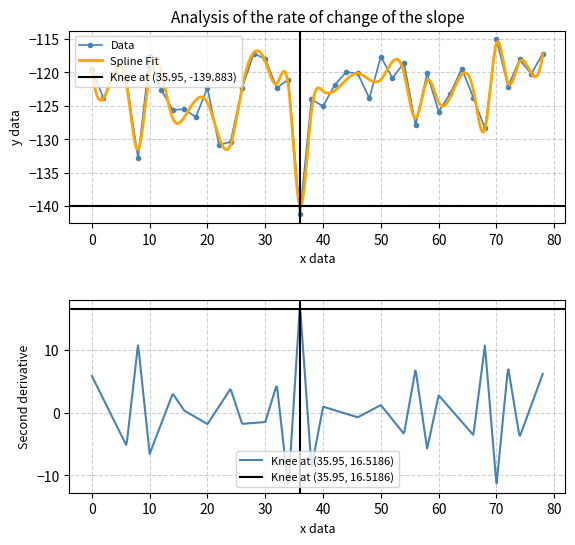

Reading left to right, transcribe all the data shown in this chart.

-119.5	-123.8	-120.0	-121.2	-132.8	-117.6	-122.6	-125.6	-125.5	-126.7	-122.3	-130.9	-130.3	-122.3	-117.2	-118.0	-122.3	-121.1	-141.2	-124.0	-125.1	-121.9	-119.9	-120.2	-123.8	-117.6	-120.9	-118.5	-127.8	-120.1	-125.8	-123.1	-119.4	-123.8	-128.3	-115.1	-122.1	-118.1	-120.2	-117.2